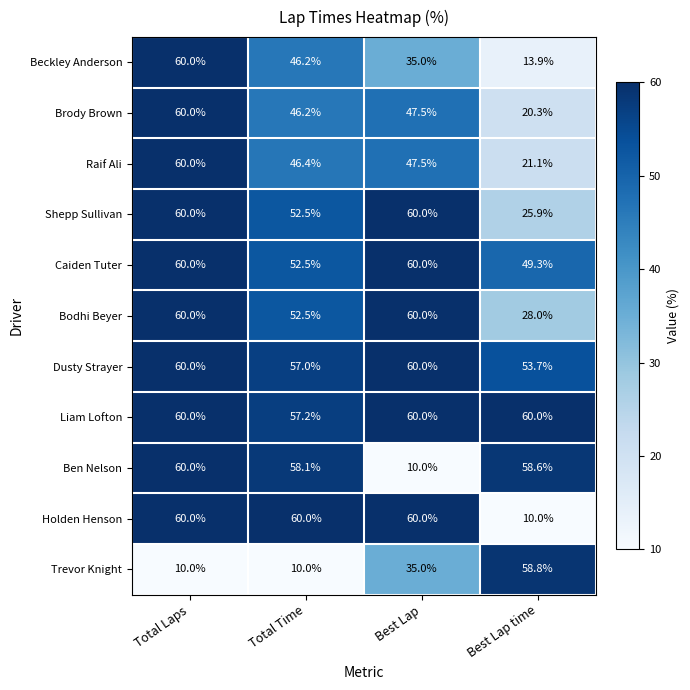

What is the difference between the maximum and minimum values in the Beckley Anderson series?

46.1